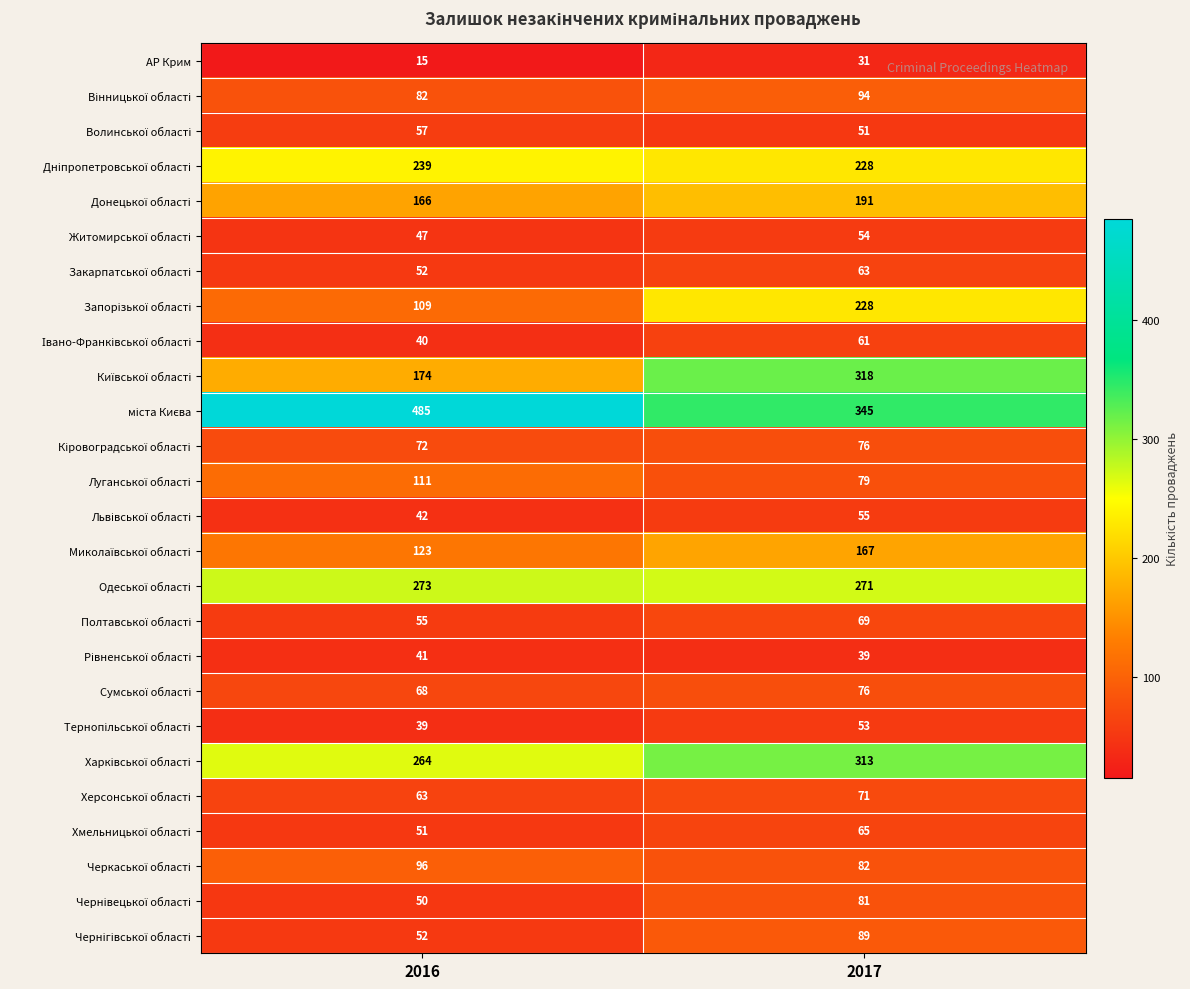

At which category is the sum across all series the highest?

2017